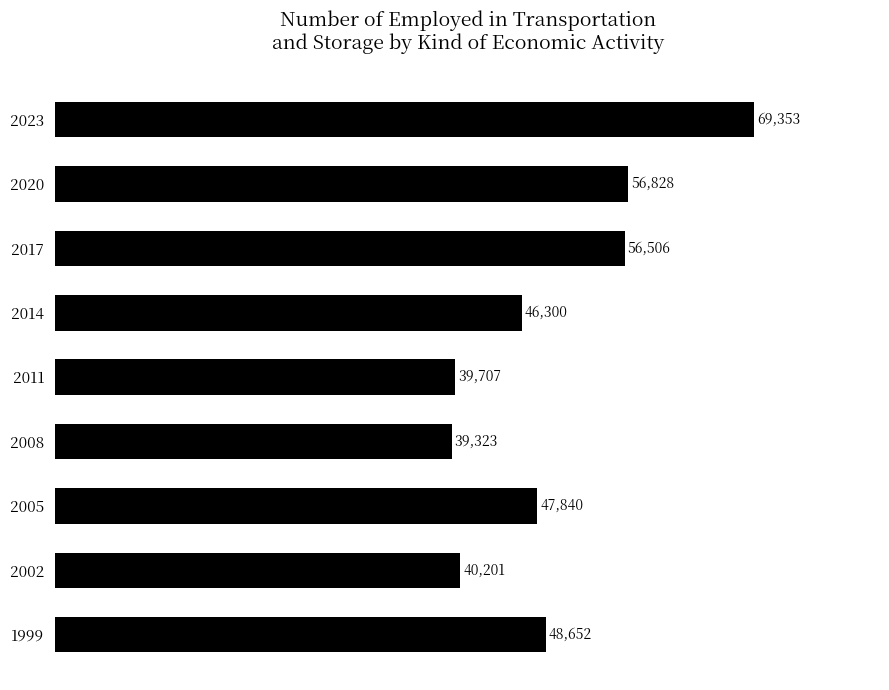

What is the difference between the maximum and minimum values?

30030